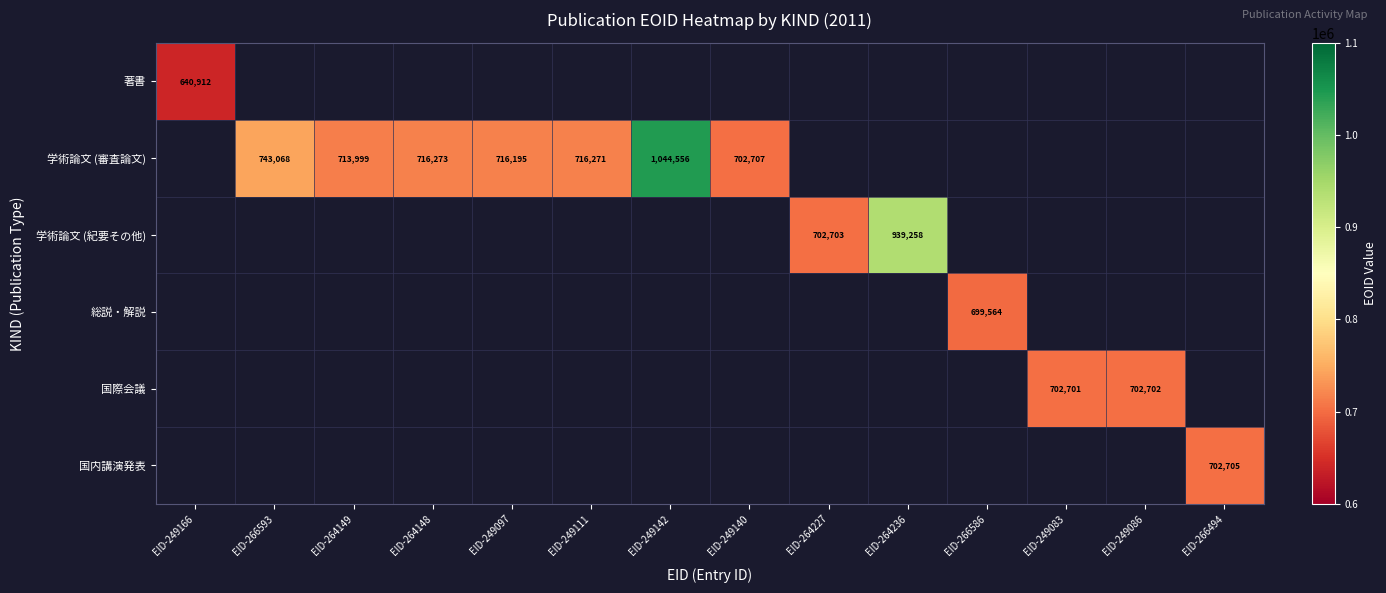

Which category has the lowest value across all series?

EID-249166